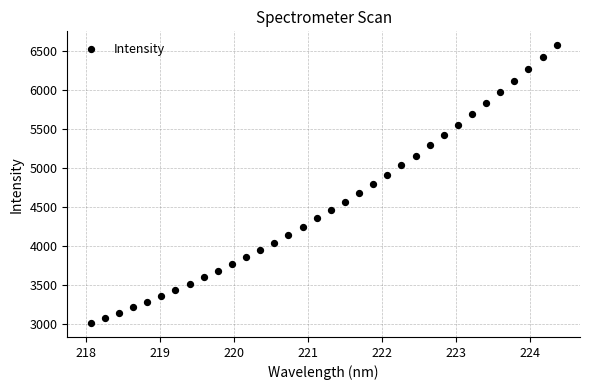

What is the range of X values (max minus min)?

6.3